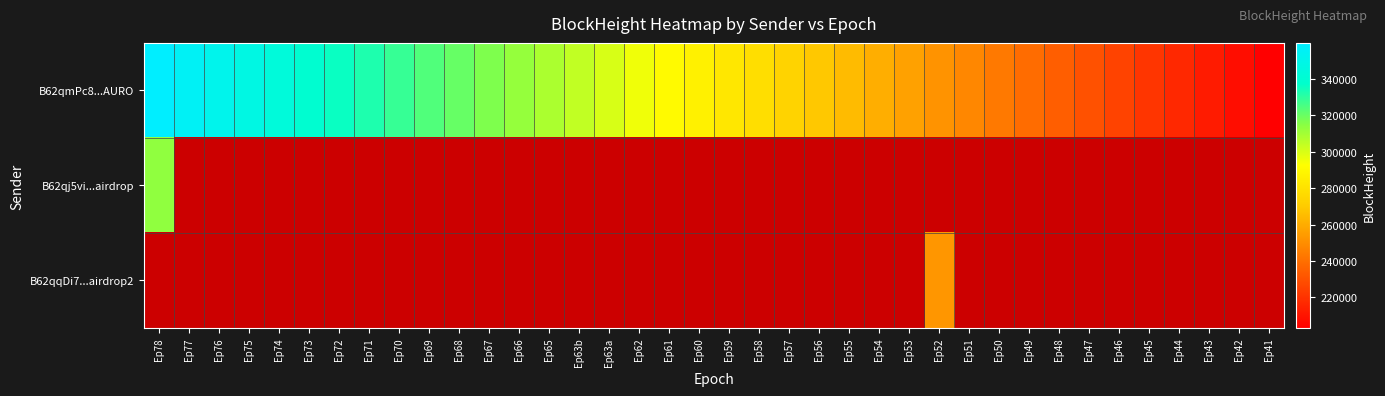

How many categories are shown in the chart?

38